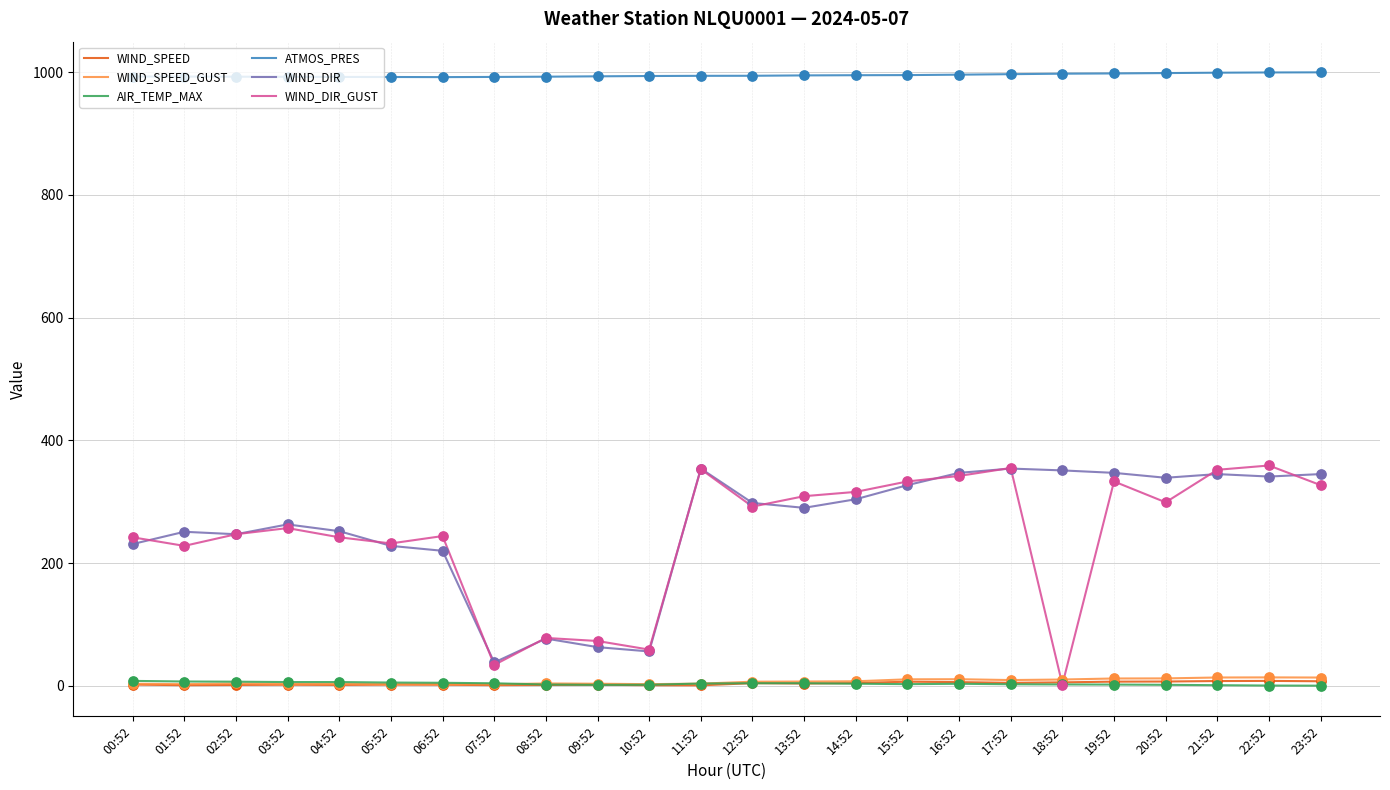

Is the value of WIND_DIR_GUST at 08:52 greater than the value of WIND_SPEED at 19:52?

Yes